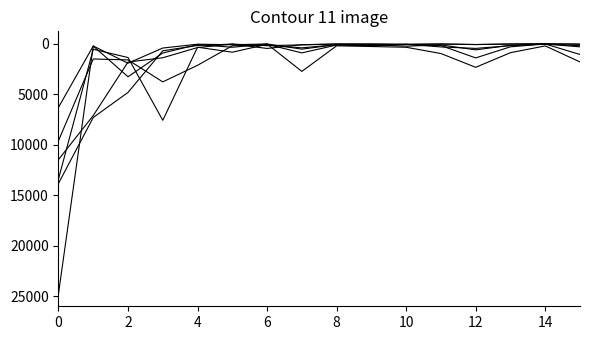

How many lines are shown in the chart?

6